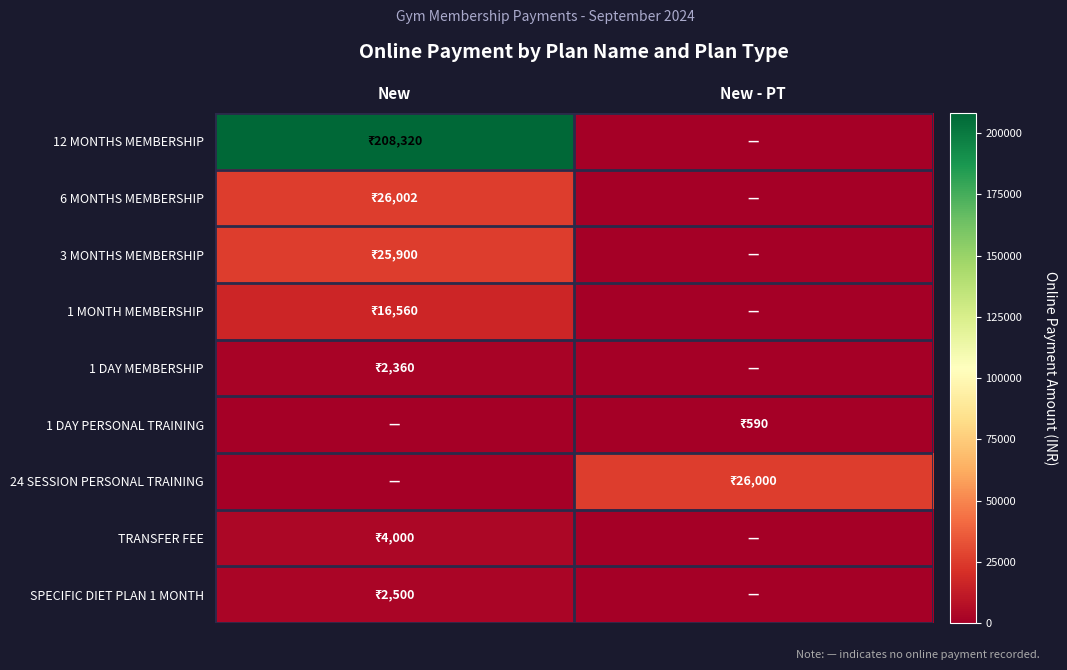

Which category has the highest value across all series?

New